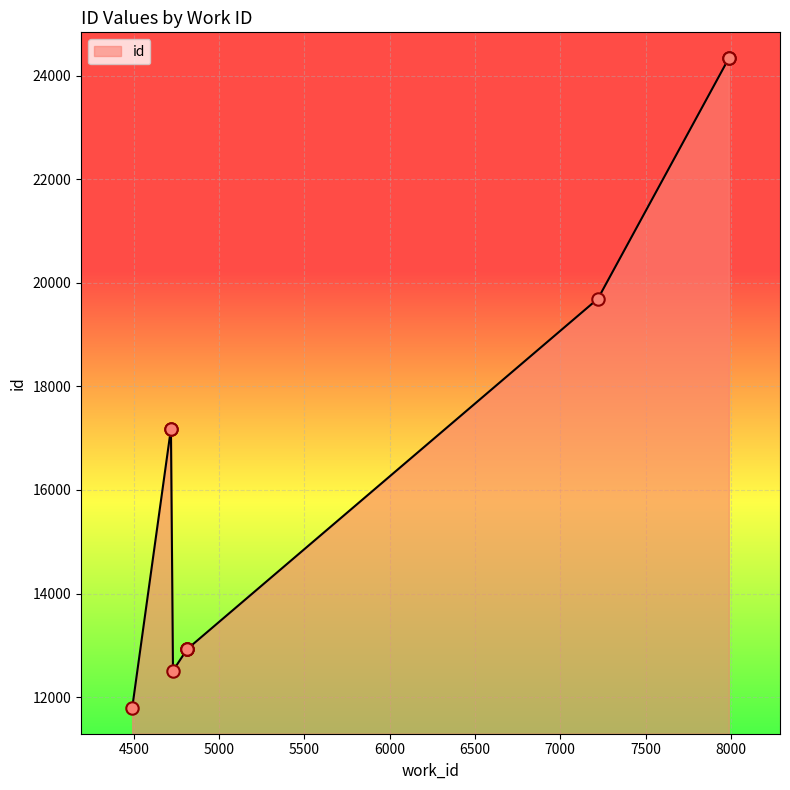

What is the ratio of the value at 4812 to the value at 4491?

1.1